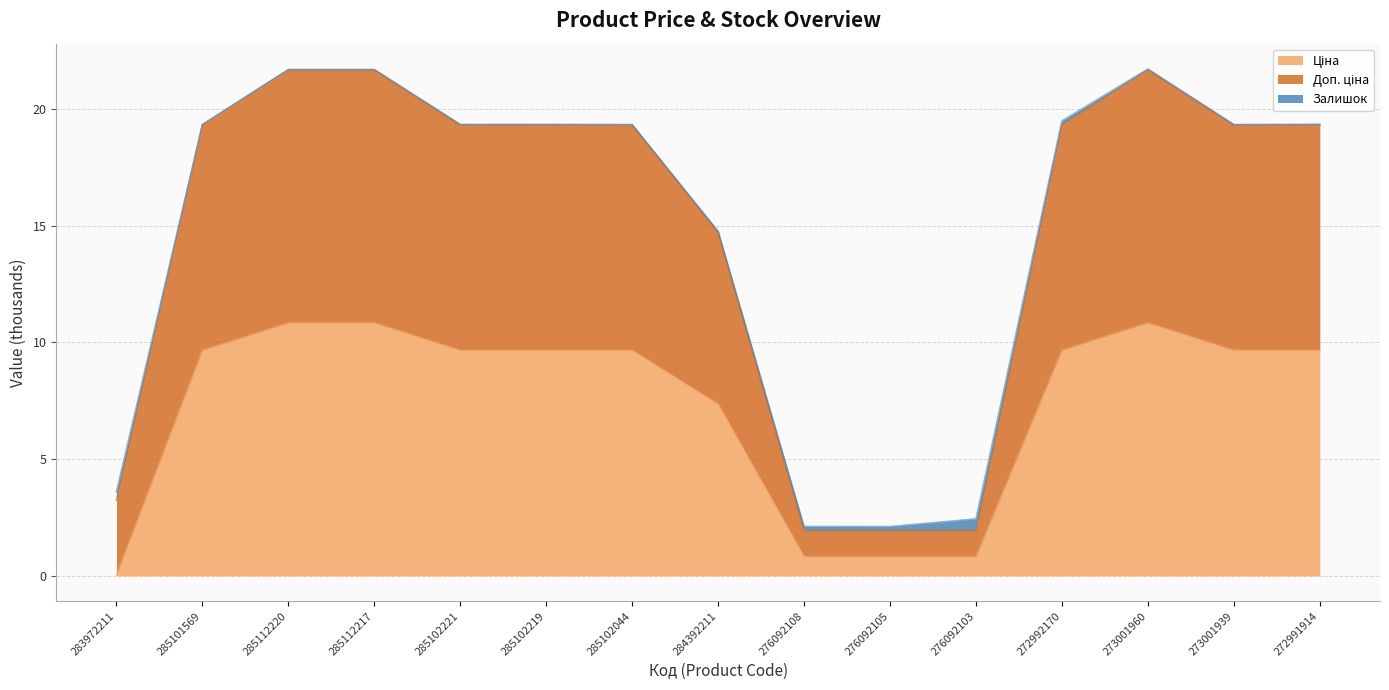

Between 285102221 and 276092103, which is larger?

285102221